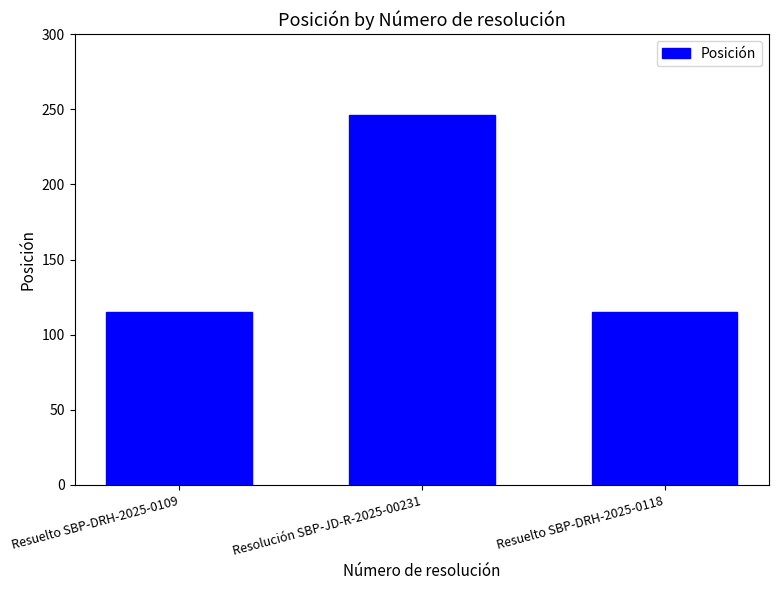

Reading left to right, what are all the values shown in this chart?

Resuelto SBP-DRH-2025-0109=115	Resolución SBP-JD-R-2025-00231=246	Resuelto SBP-DRH-2025-0118=115